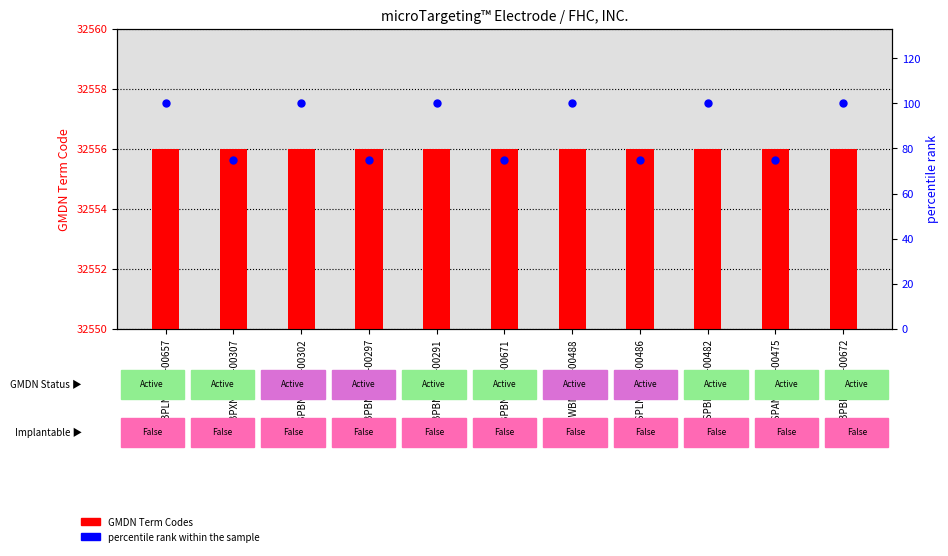

Which series contains the lowest Y value?

GMDN Term Codes